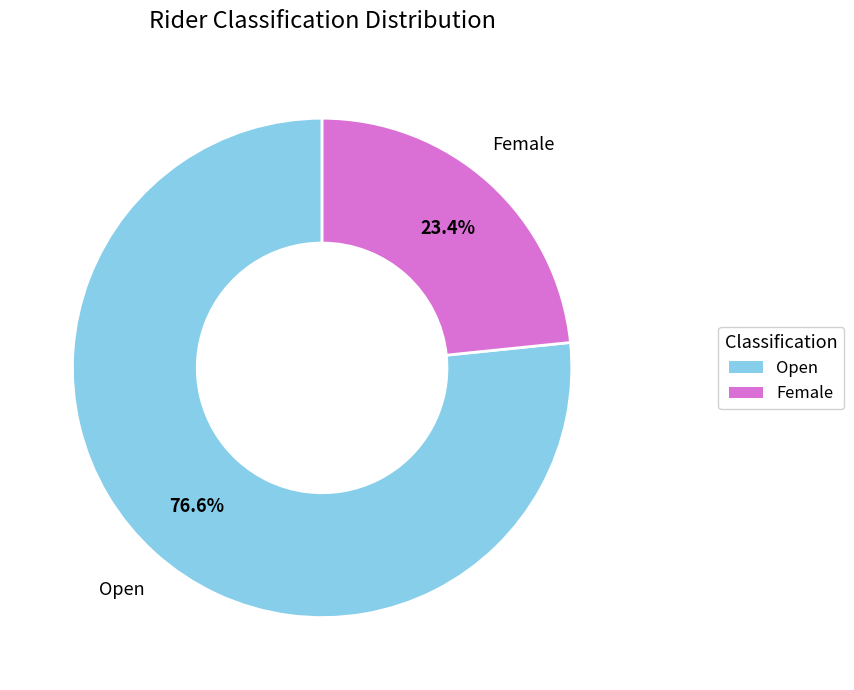

Which category has the biggest portion of the pie?

Open